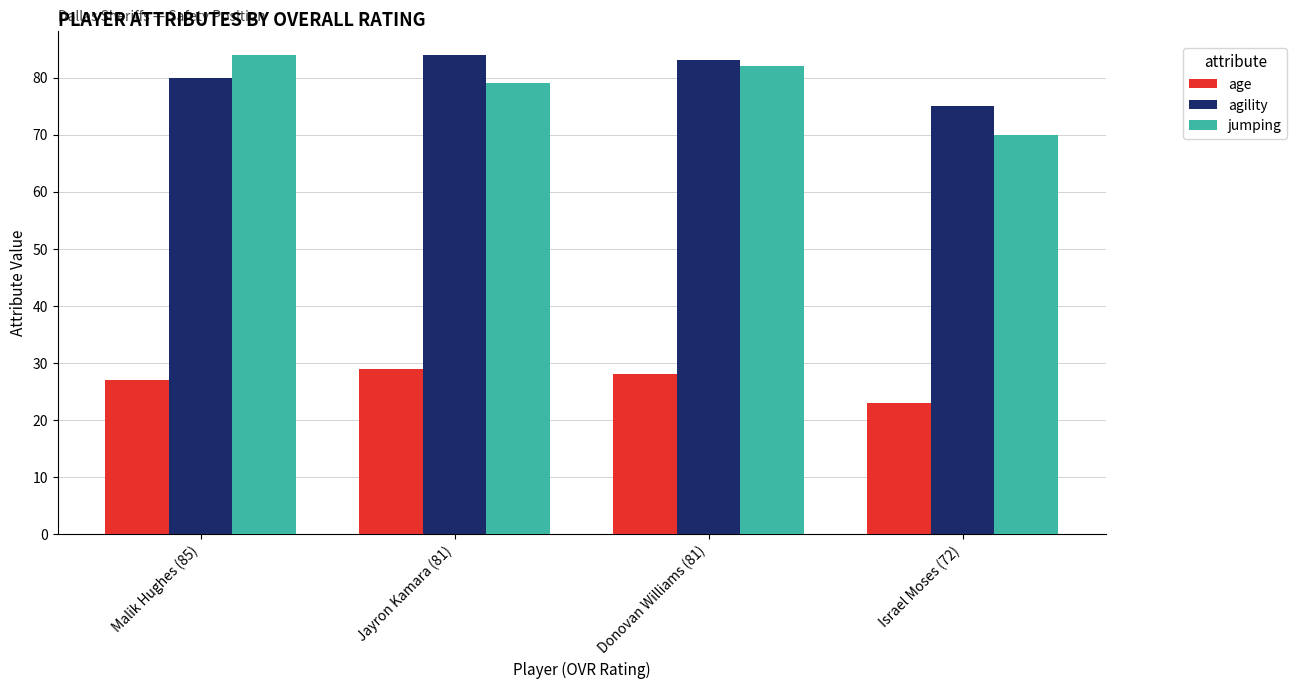

What is the label of the 4th bar from the left?

Israel Moses (72)